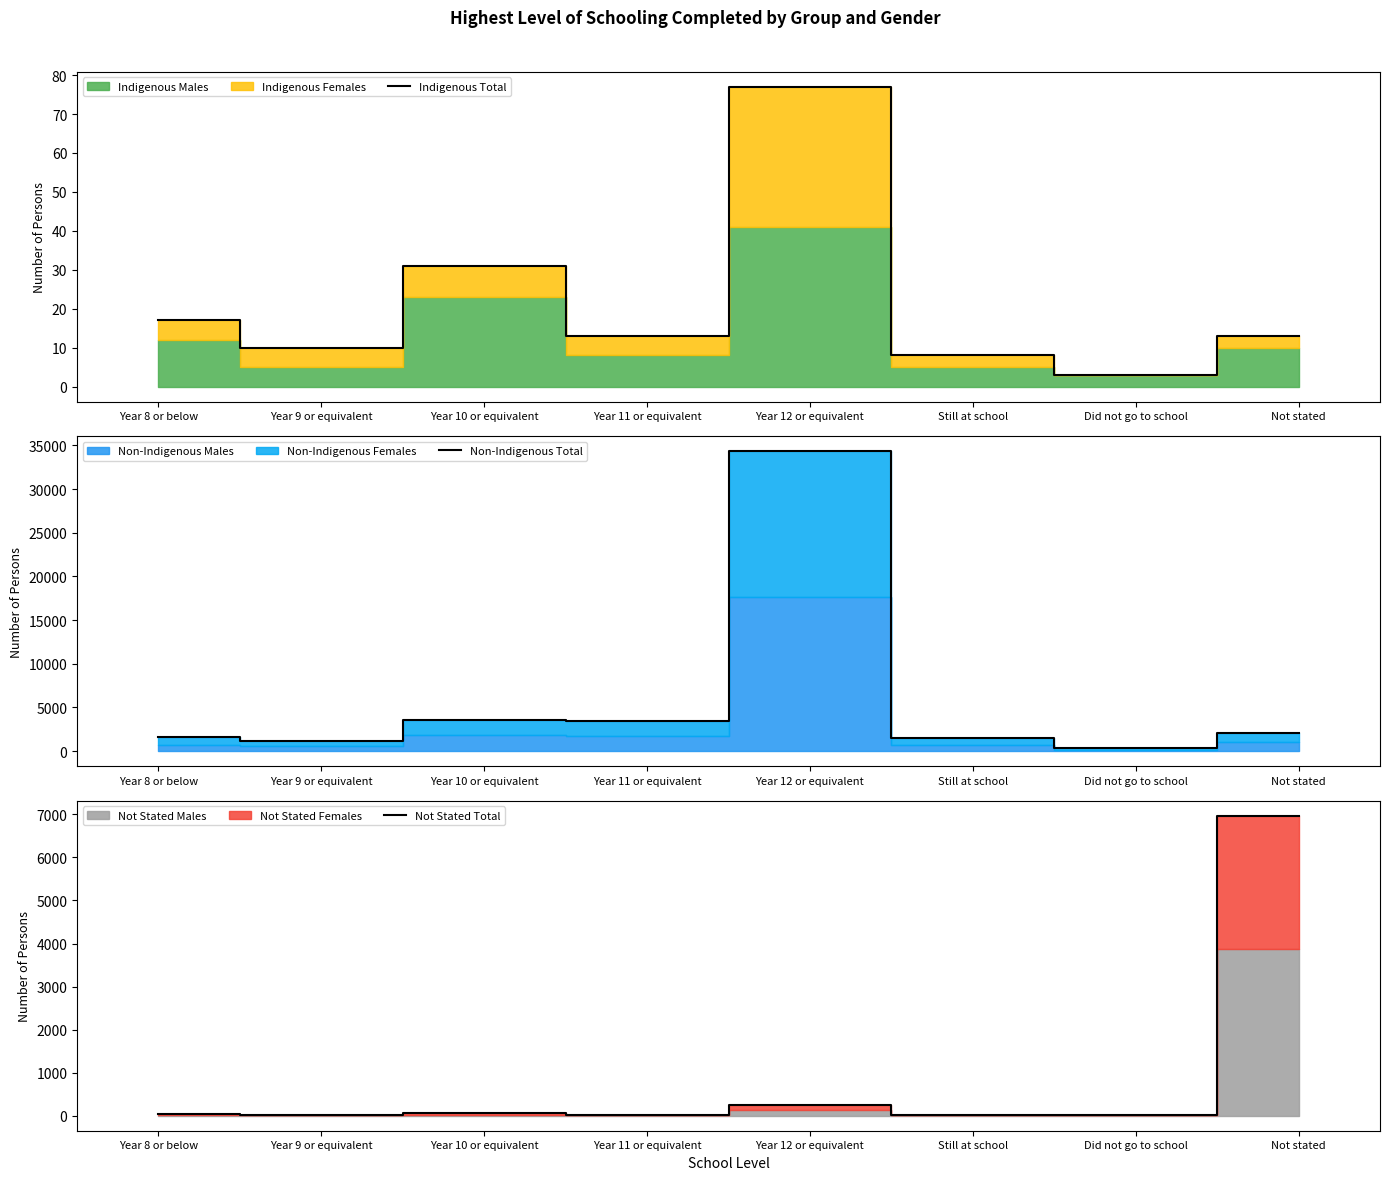

What position from the right is Still at school?

3